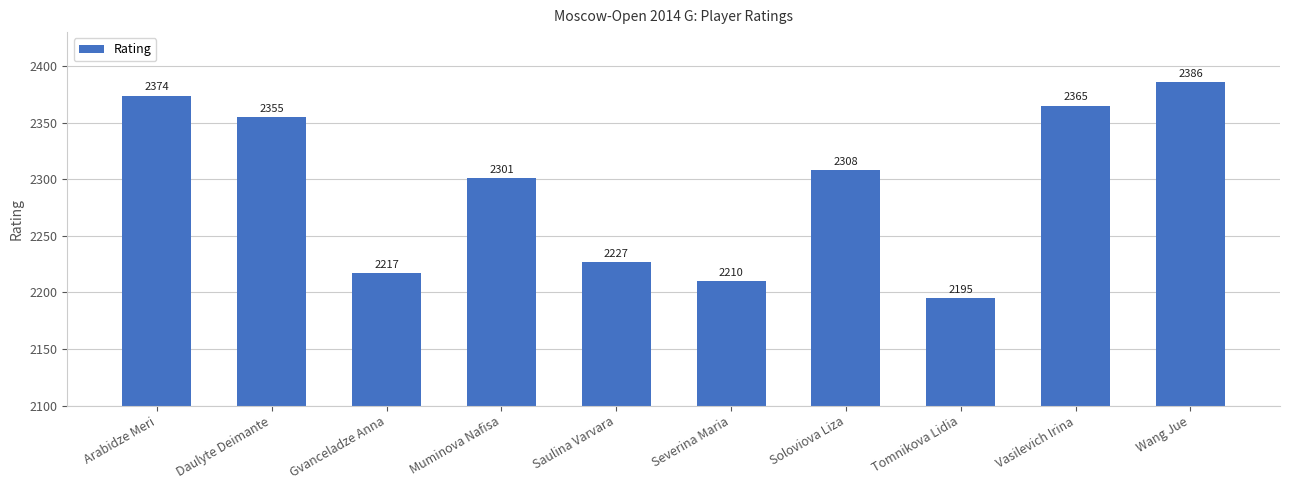

Which has a higher value, Severina Maria or Vasilevich Irina?

Vasilevich Irina